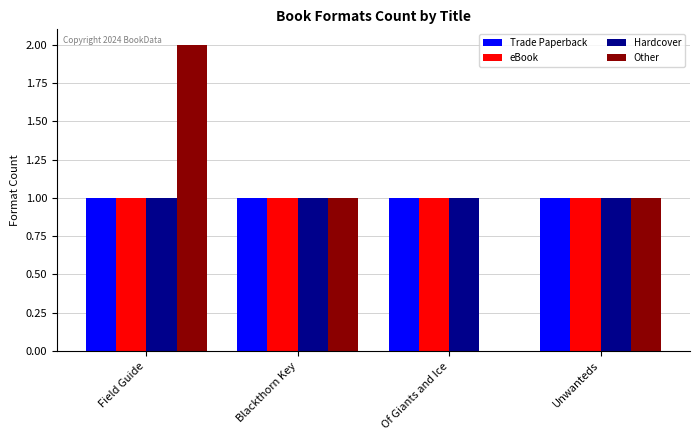

Which category has the highest value in the Other series?

Field Guide